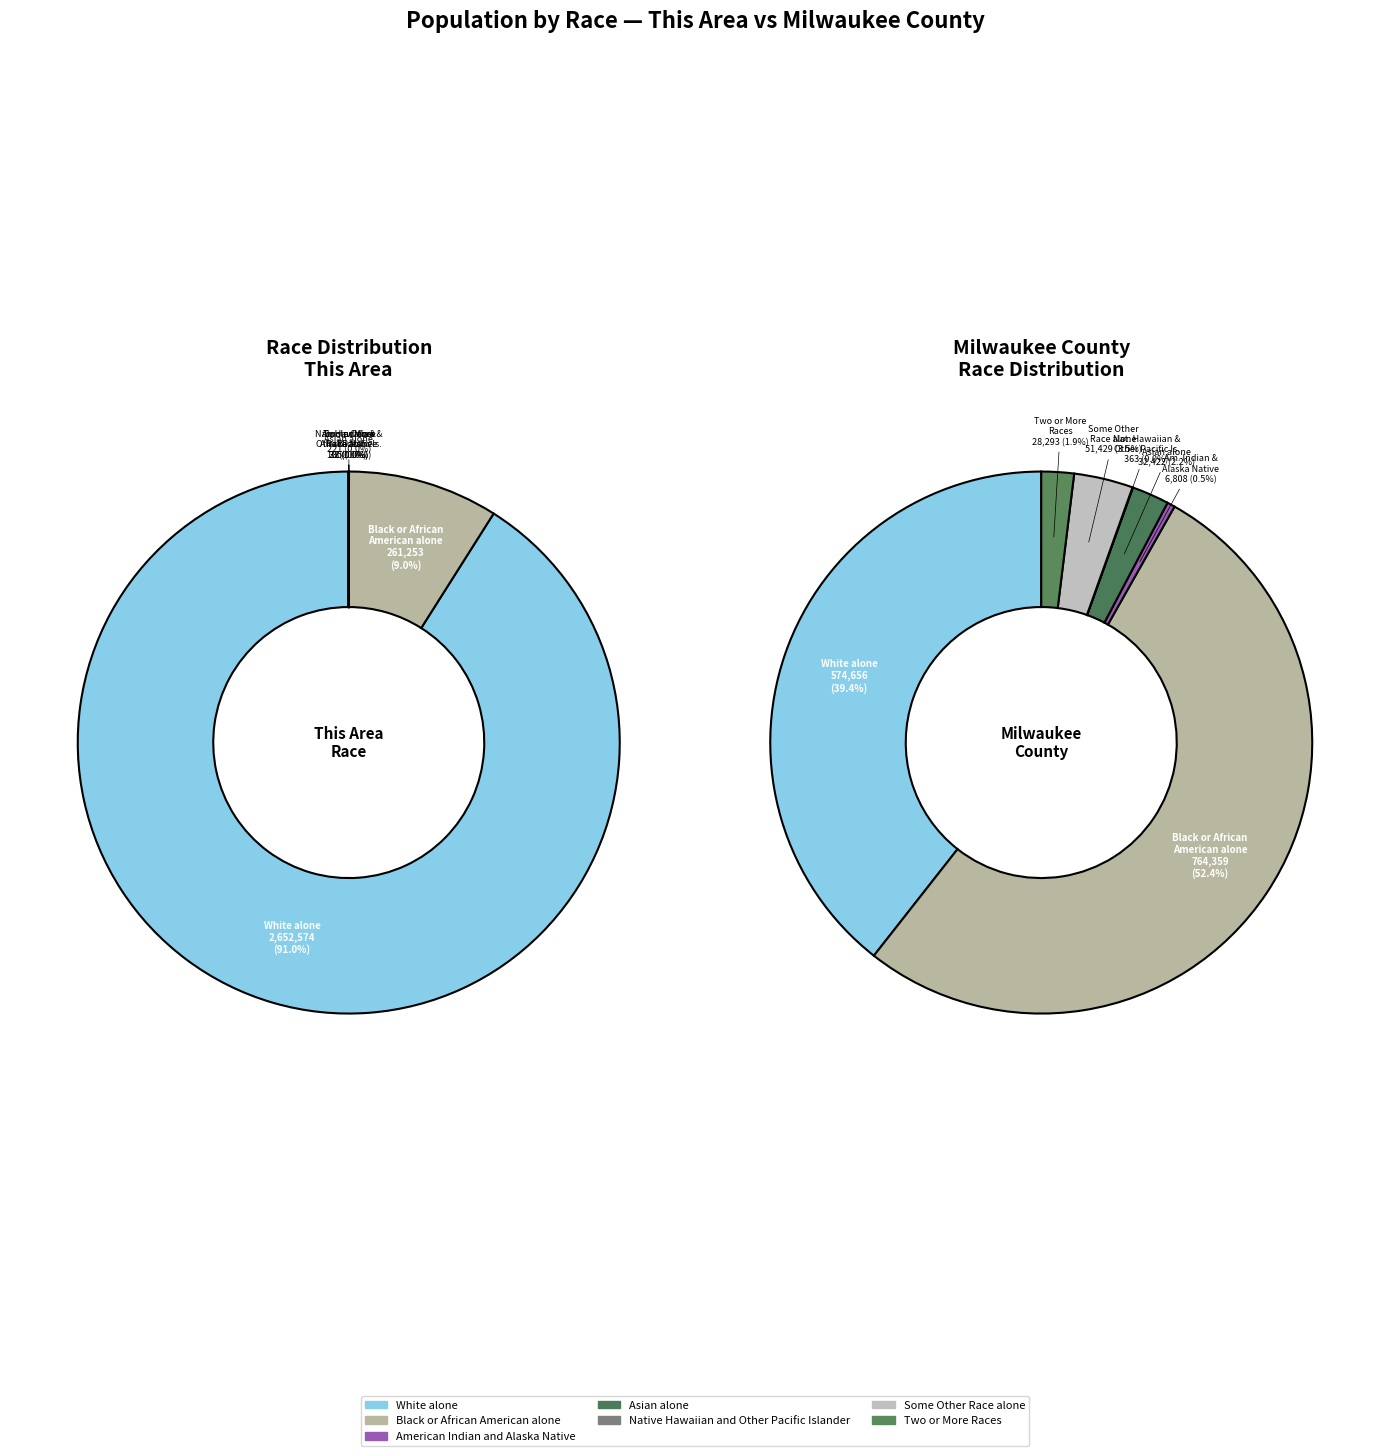

True or false: American Indian and Alaska Native accounts for 8% of the total.

False